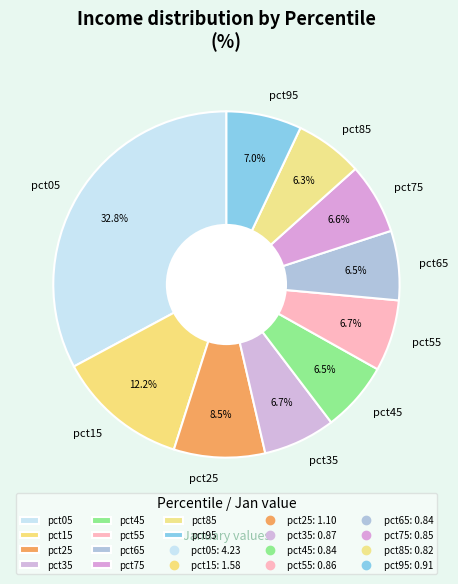

True or false: pct95 accounts for 15% of the total.

False